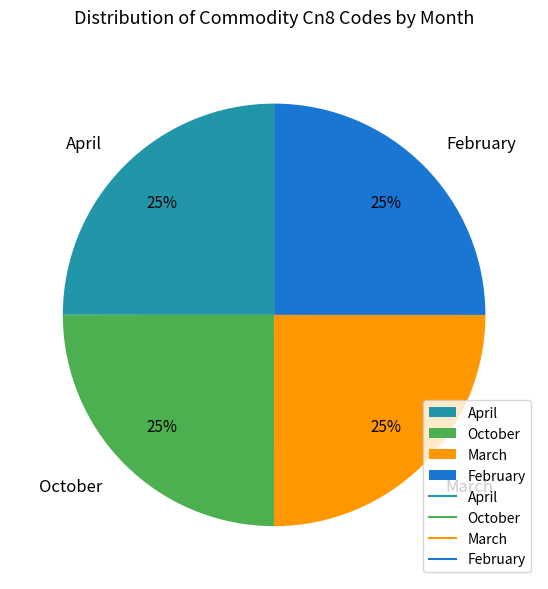

Does April account for over 50% of the chart?

No